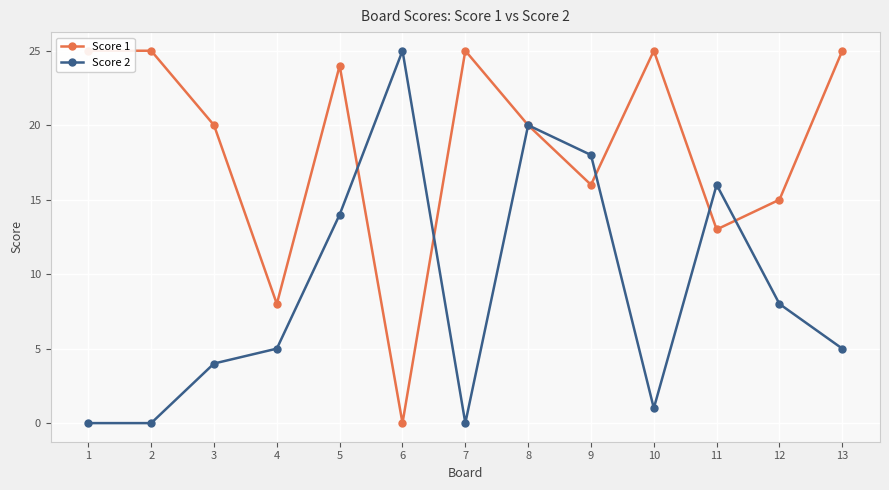

What is the value of the Score 2 point at the 12th from the left?

8